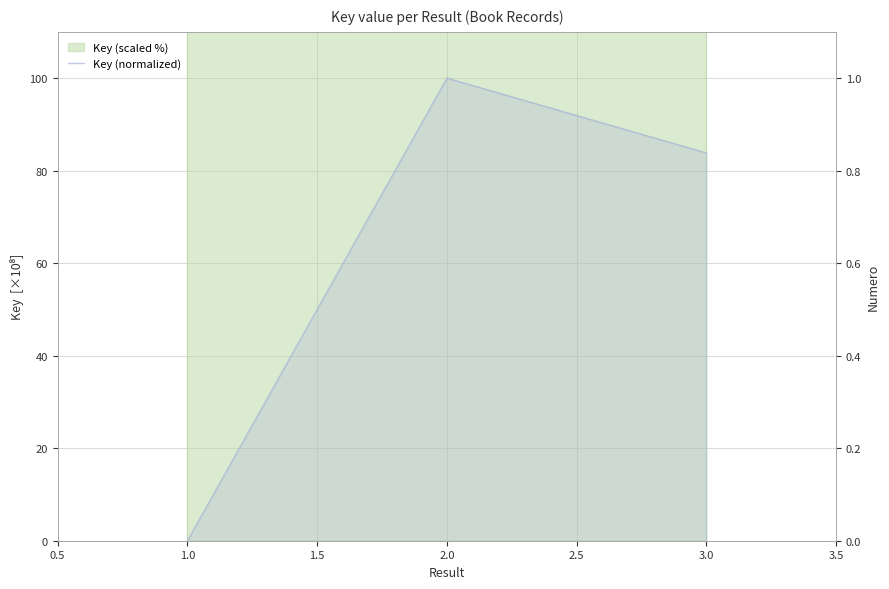

The value of Key (normalized) at 2.0 is 0.7. True or false?

False